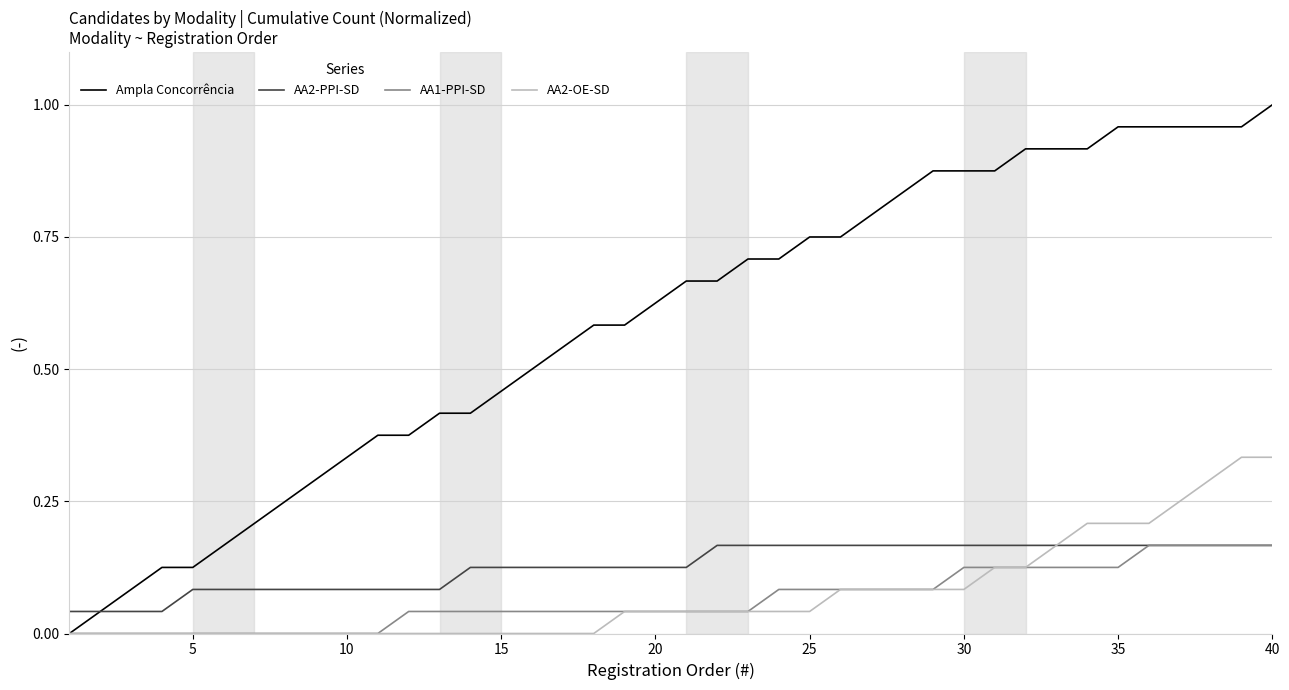

What are all the series names shown in the legend?

Ampla Concorrência, AA2-PPI-SD, AA1-PPI-SD, AA2-OE-SD